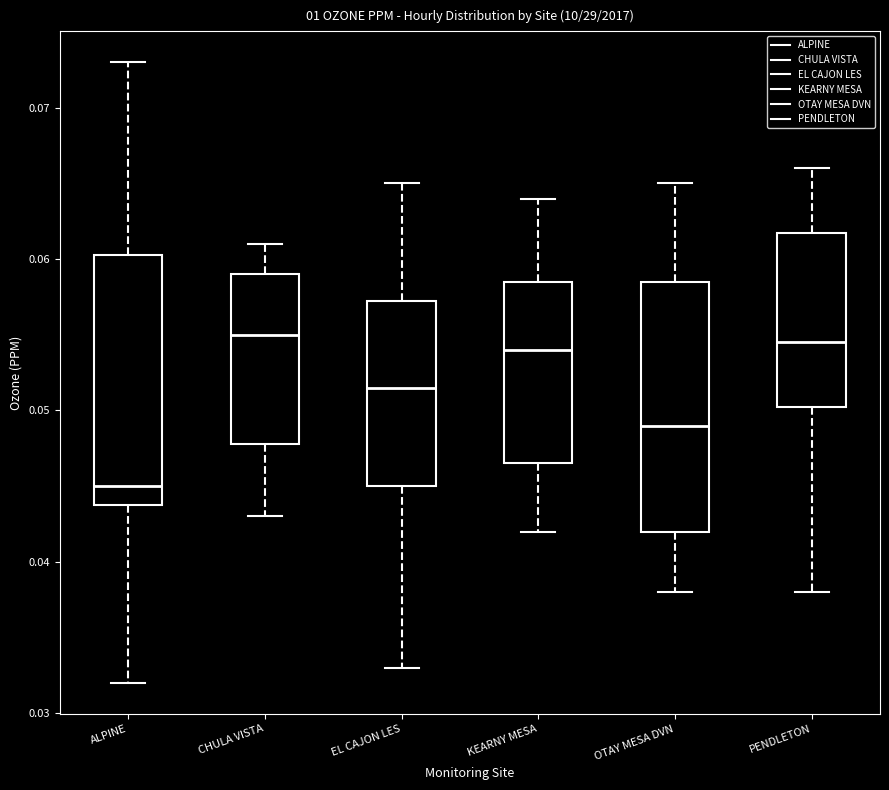

Reading left to right, transcribe this box plot: for each box, give where its median line is, the range the box spans, and where its two whiskers end, as read against the y-axis. The values are not printed on the chart, so give them approximately, as read against the axis.

ALPINE: median 0.045, box 0.044 to 0.060, whiskers 0.032 to 0.073
CHULA VISTA: median 0.055, box 0.048 to 0.059, whiskers 0.043 to 0.061
EL CAJON LES: median 0.052, box 0.045 to 0.057, whiskers 0.033 to 0.065
KEARNY MESA: median 0.054, box 0.047 to 0.059, whiskers 0.042 to 0.064
OTAY MESA DVN: median 0.049, box 0.042 to 0.059, whiskers 0.038 to 0.065
PENDLETON: median 0.055, box 0.050 to 0.062, whiskers 0.038 to 0.066